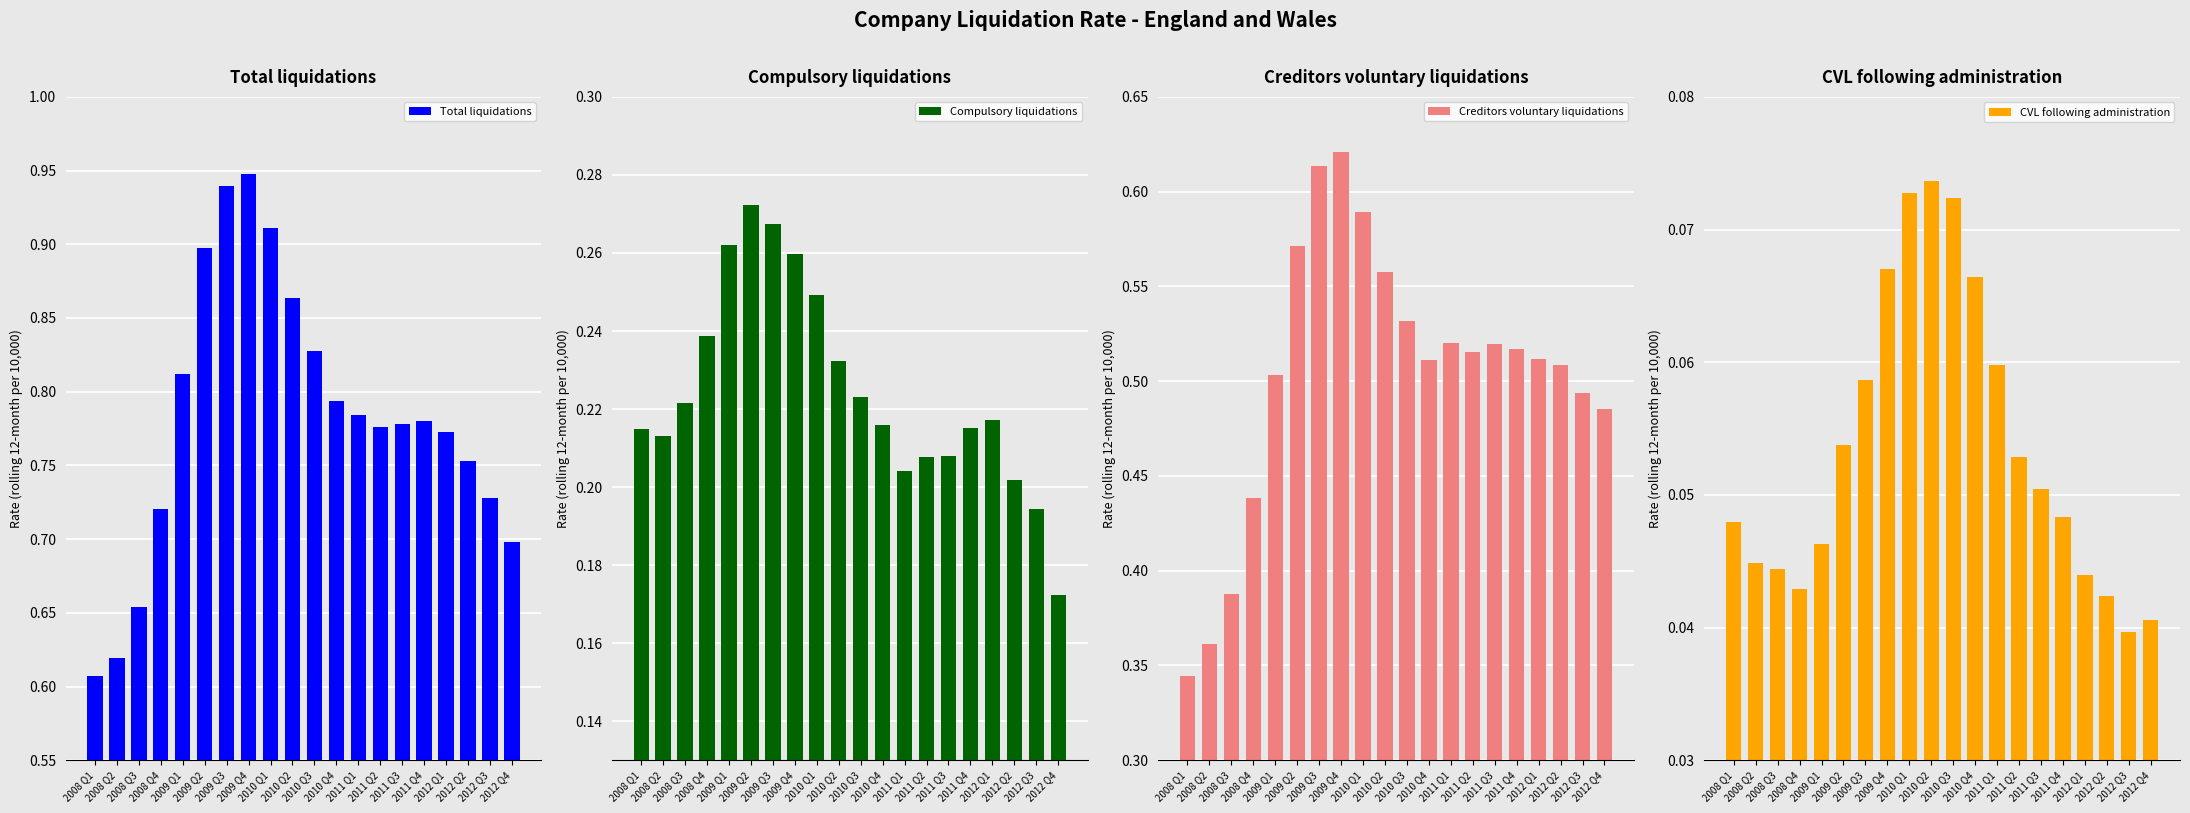

What is the lowest value of the Creditors voluntary liquidations series?

0.3